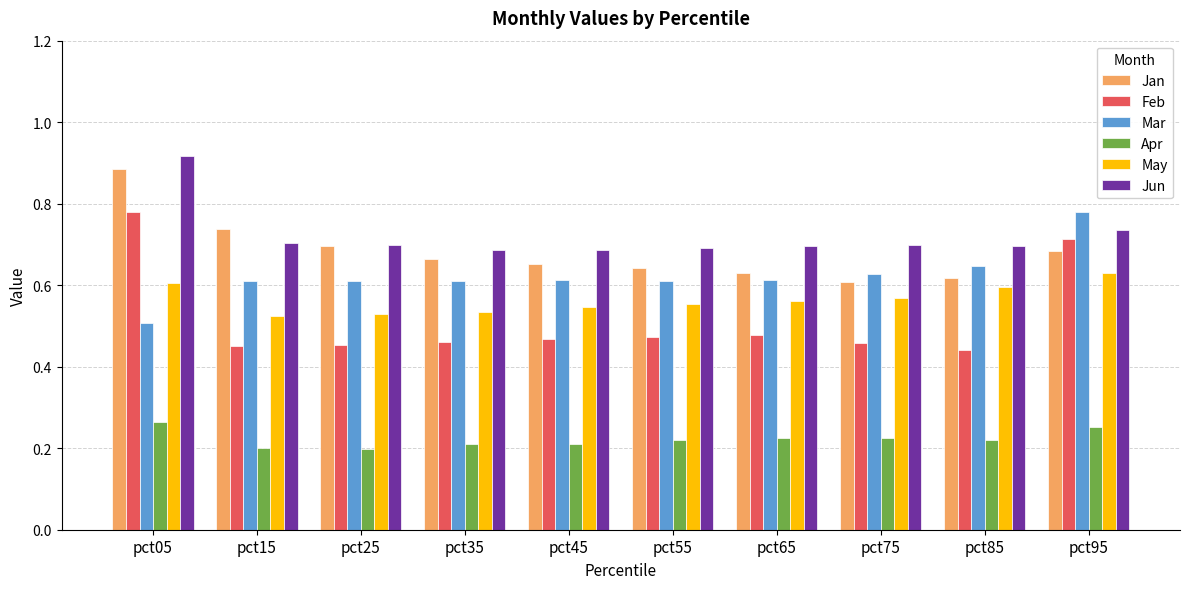

How many bars are there in total?

60